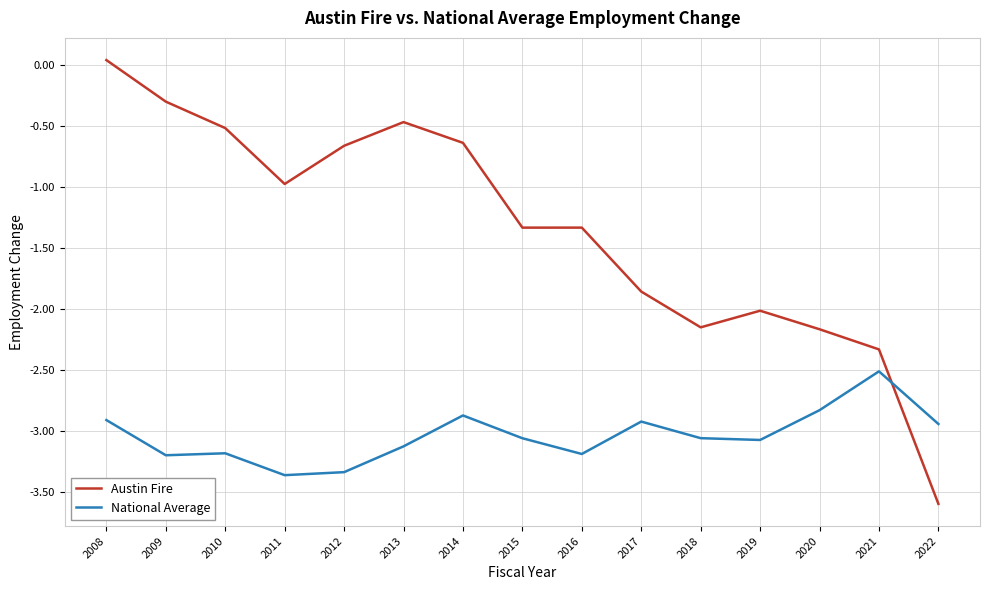

Is it true that Austin Fire equals -0.3 at 2015?

False